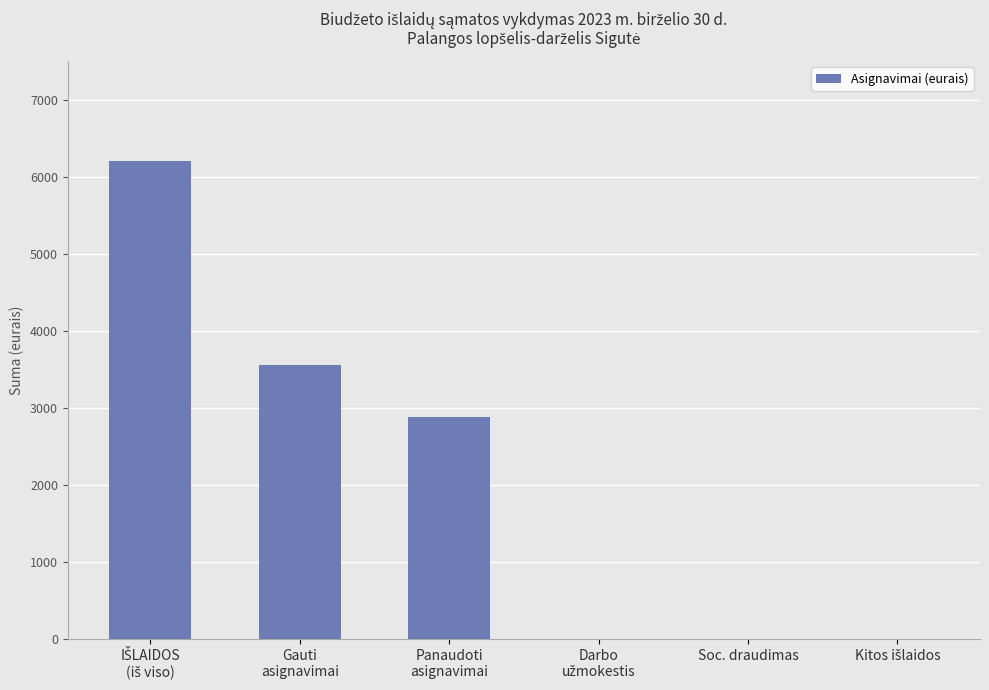

What is the sum of all values?

12637